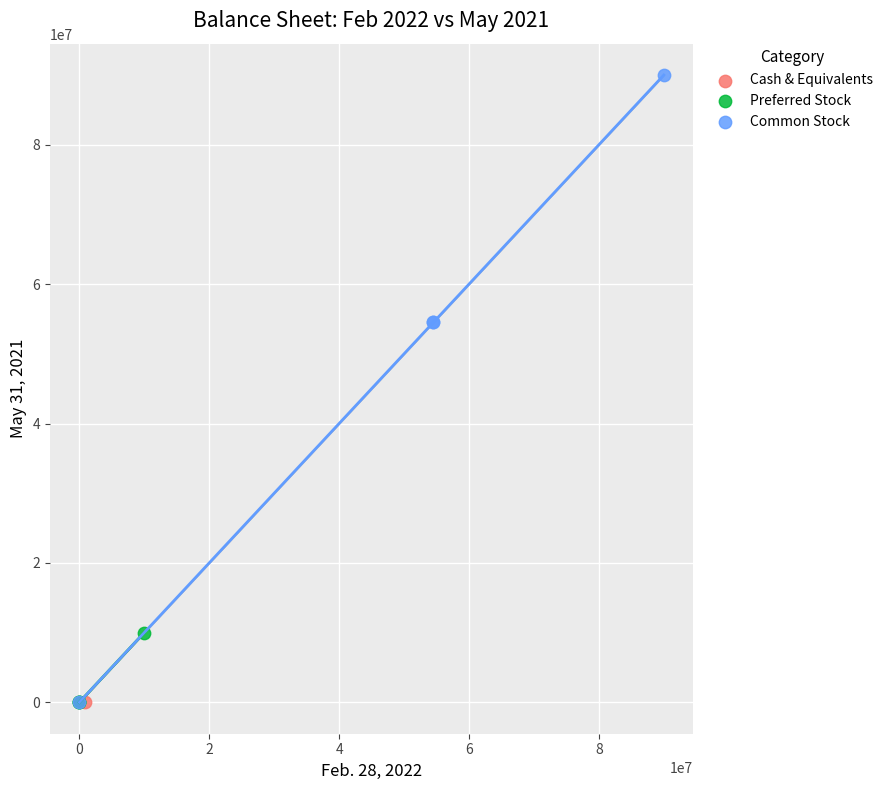

What are all the series names shown in the legend?

Cash & Equivalents, Preferred Stock, Common Stock